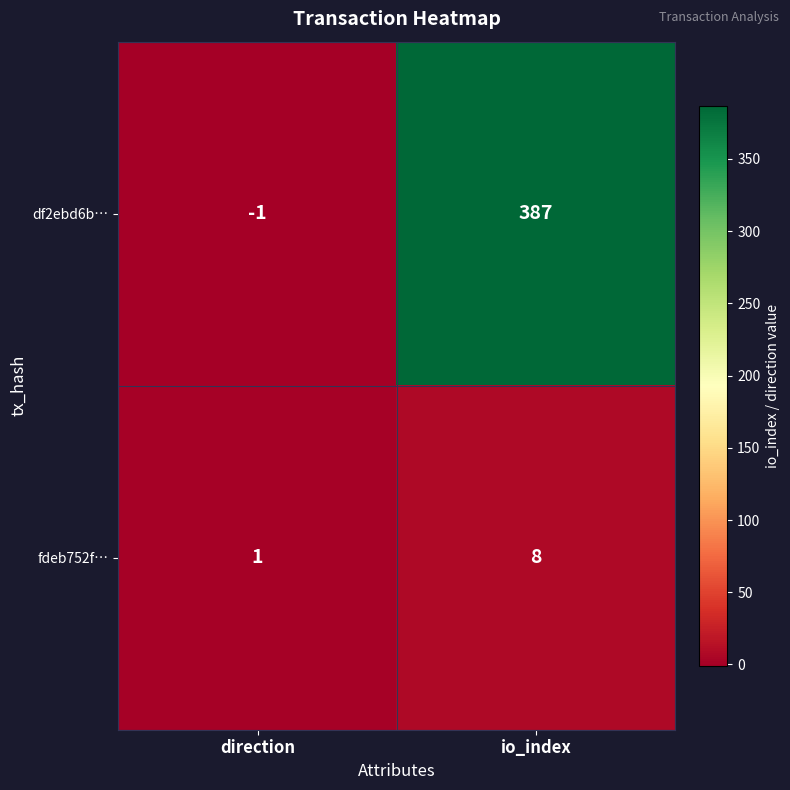

What is the approximate value of fdeb752f… at io_index?

8